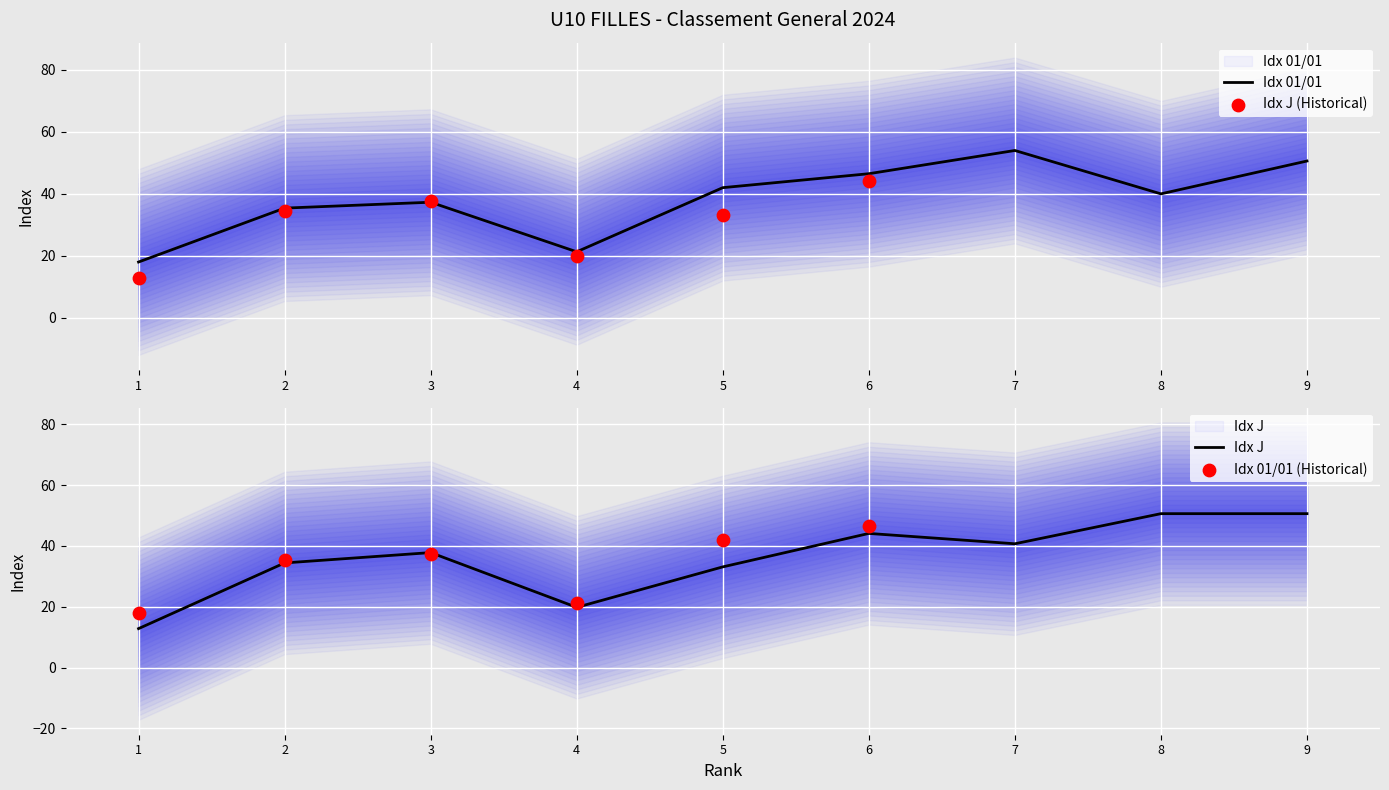

Which series has the largest Y range (max minus min)?

Idx J